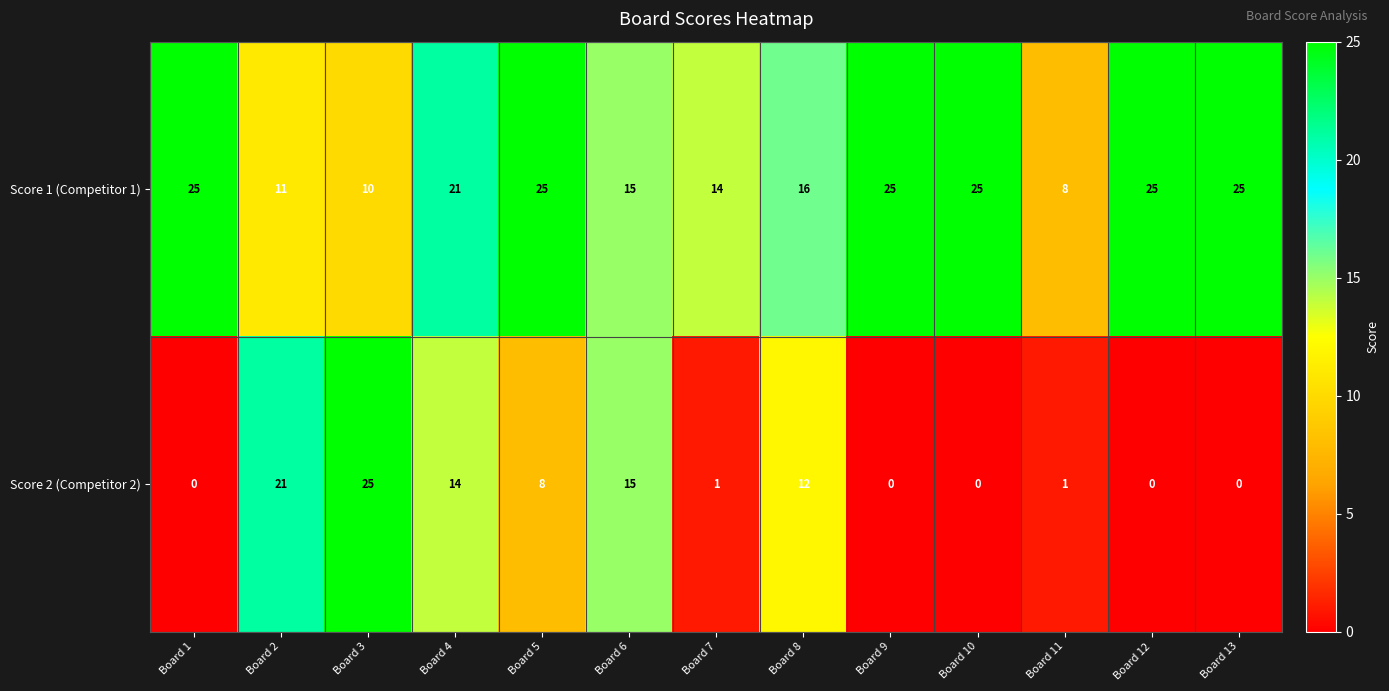

Which series has the largest total across all categories?

Score 1 (Competitor 1)